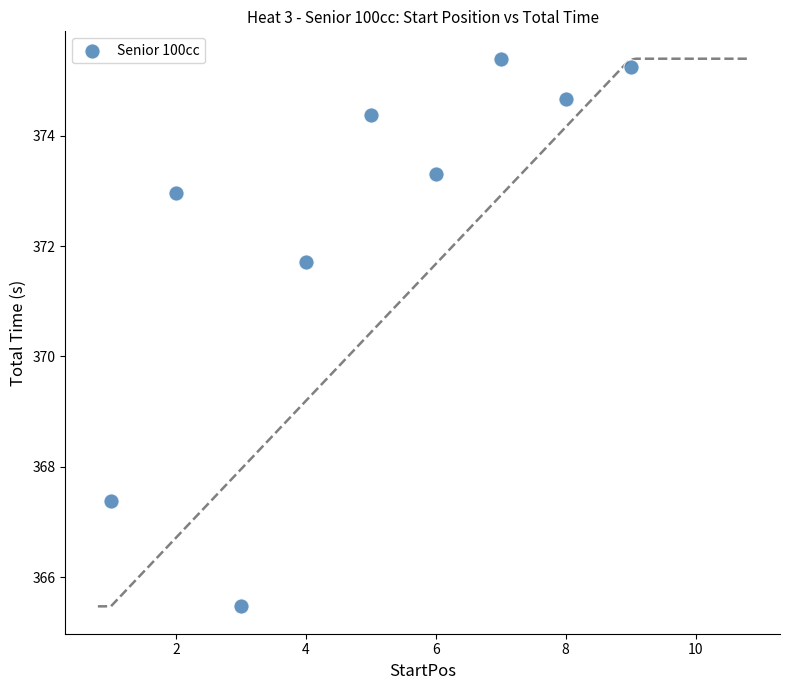

What Y value in the scatter plot is closest to 370?

371.7